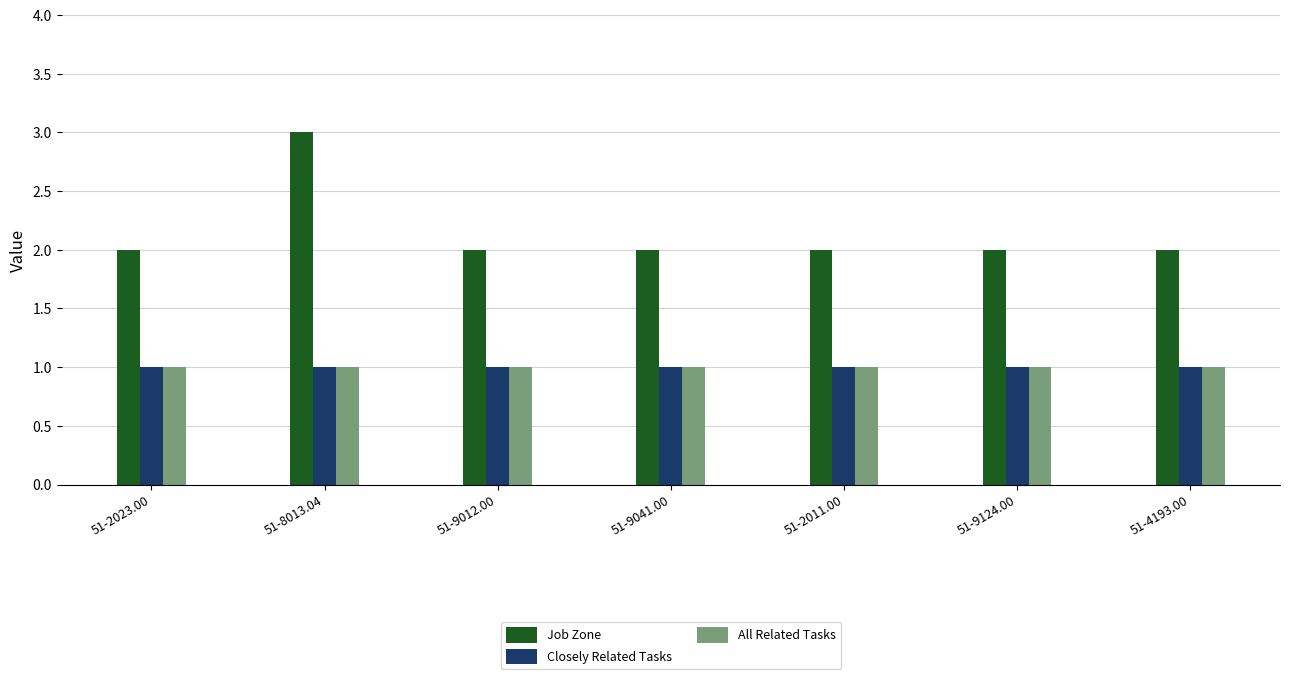

Reading right to left, transcribe all the data shown in this chart.

Job Zone: 2	2	2	2	2	3	2
Closely Related Tasks: 1	1	1	1	1	1	1
All Related Tasks: 1	1	1	1	1	1	1